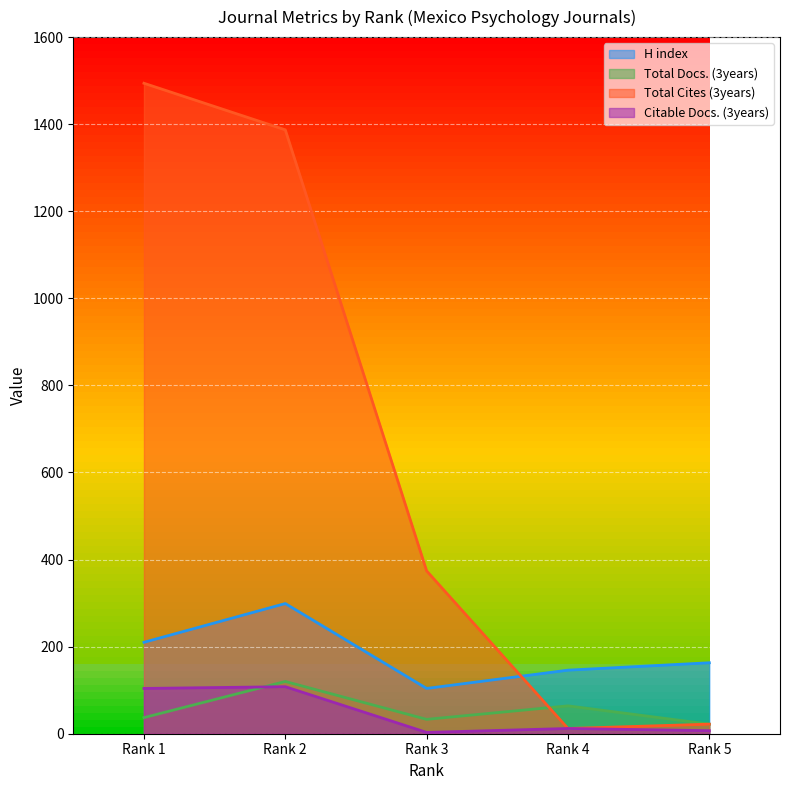

How many categories are shown in the chart?

5